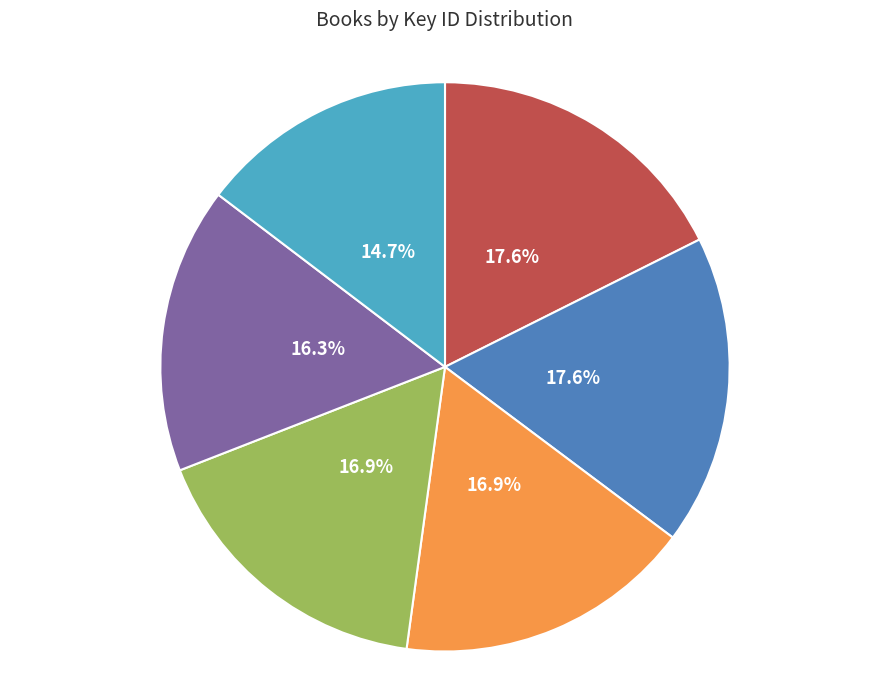

Is there any slice that represents more than half of the pie?

No